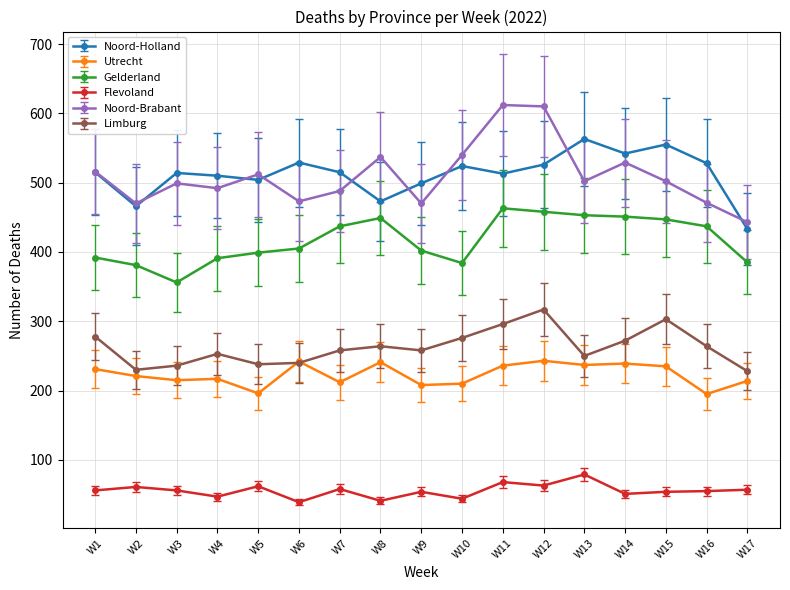

The value of Utrecht at W7 is 278. True or false?

False